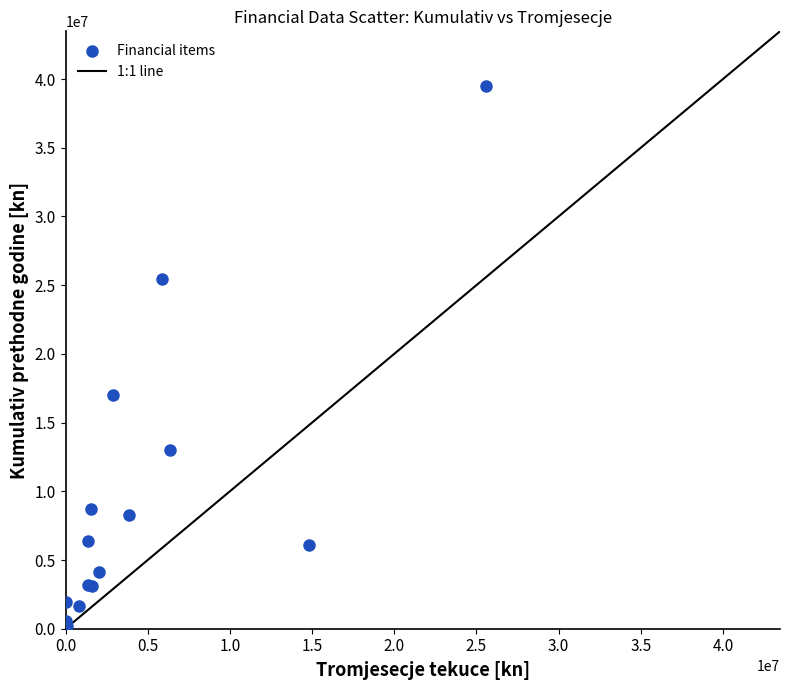

What Y value in the scatter plot is closest to 19862074?

17025386